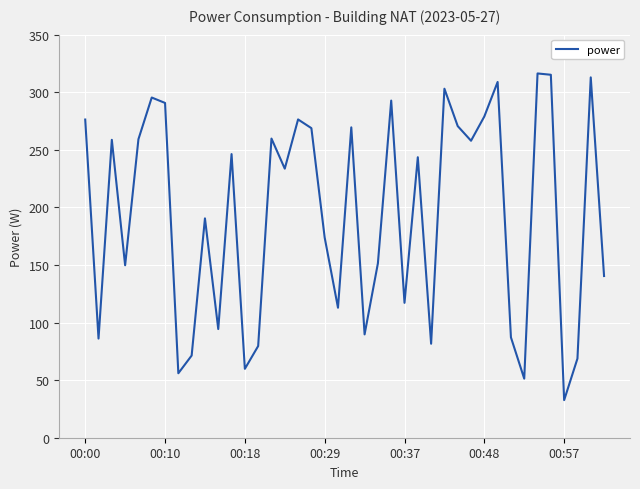

What is the greatest value displayed?

316.3